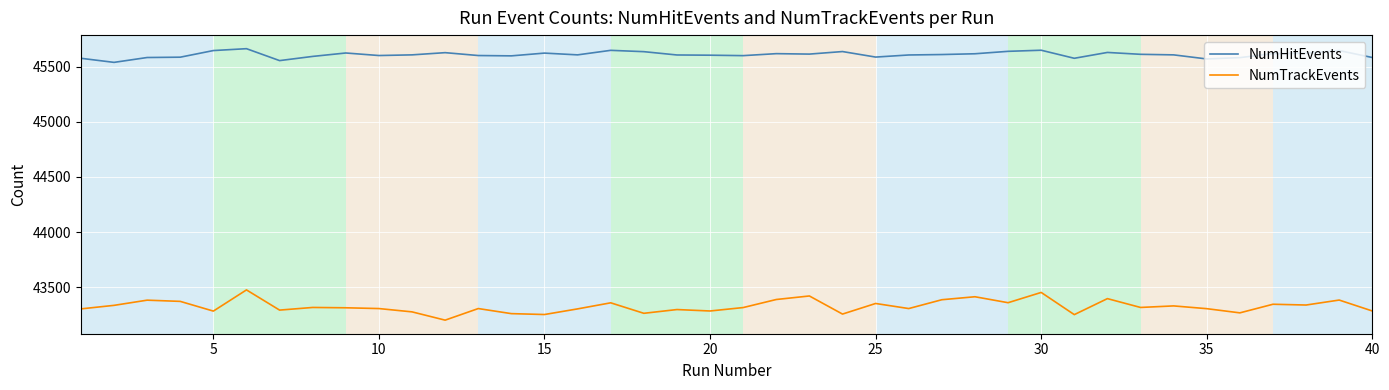

Which series has the largest range (max minus min)?

NumTrackEvents